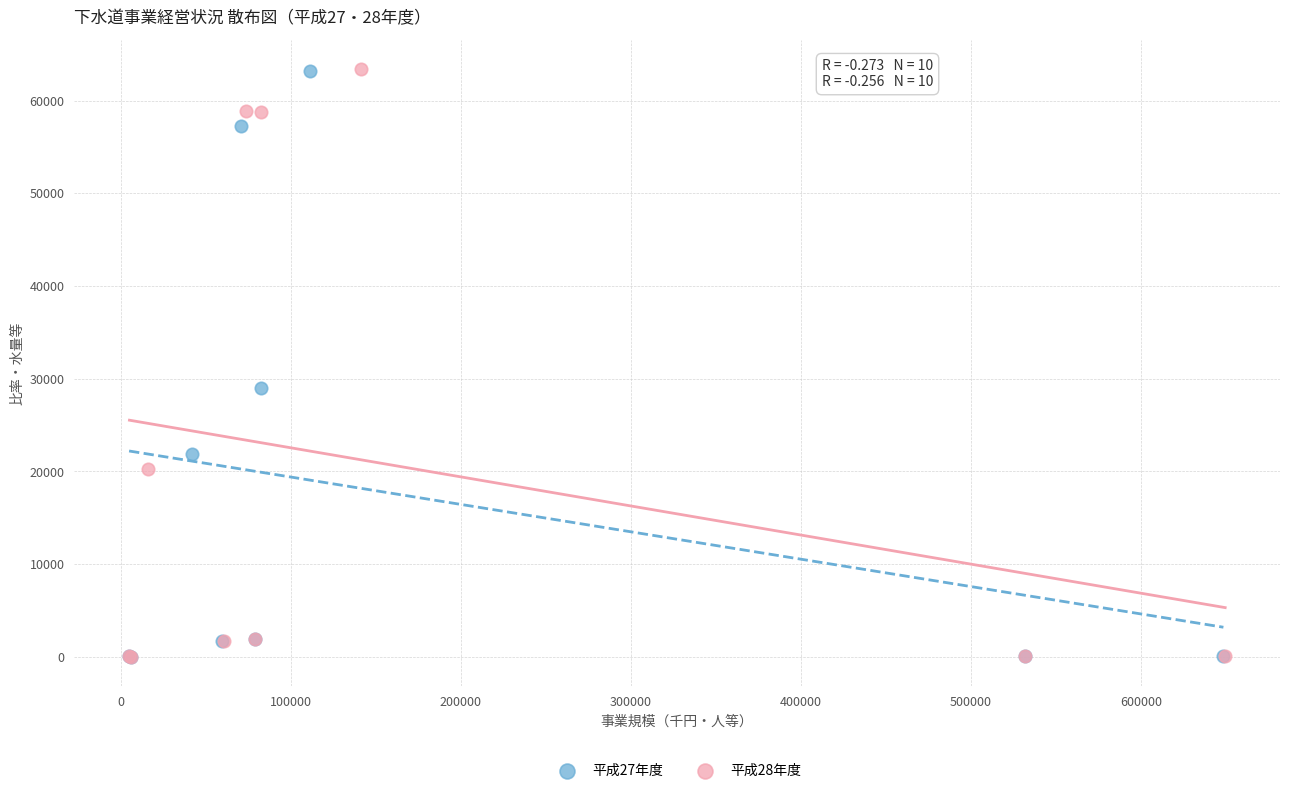

Which series has the largest Y range (max minus min)?

平成28年度